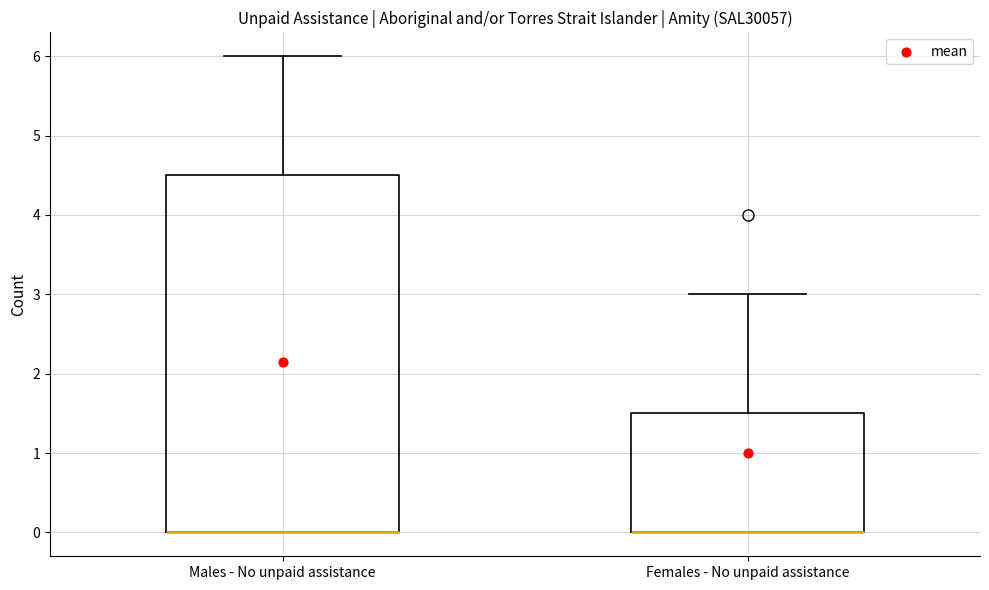

Comparing the boxes themselves (not the whiskers), which one is the tallest?

Males - No unpaid assistance